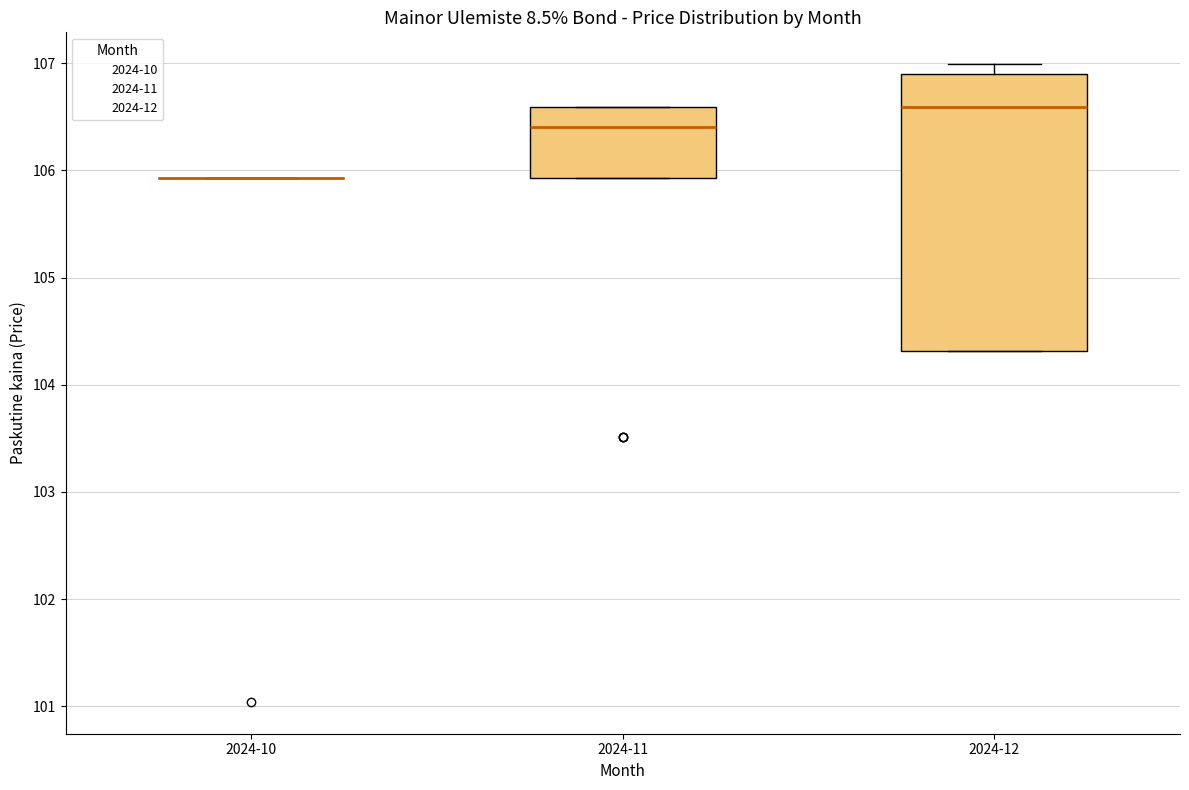

Reading left to right, transcribe this box plot: for each box, give where its median line is, the range the box spans, and where its two whiskers end, as read against the y-axis. The values are not printed on the chart, so give them approximately, as read against the axis.

2024-10: box collapsed to a line at 105.9, whiskers 105.9 to 105.9
2024-11: median 106.4, box 105.9 to 106.6, whiskers 105.9 to 106.6
2024-12: median 106.6, box 104.3 to 106.9, whiskers 104.3 to 107.0